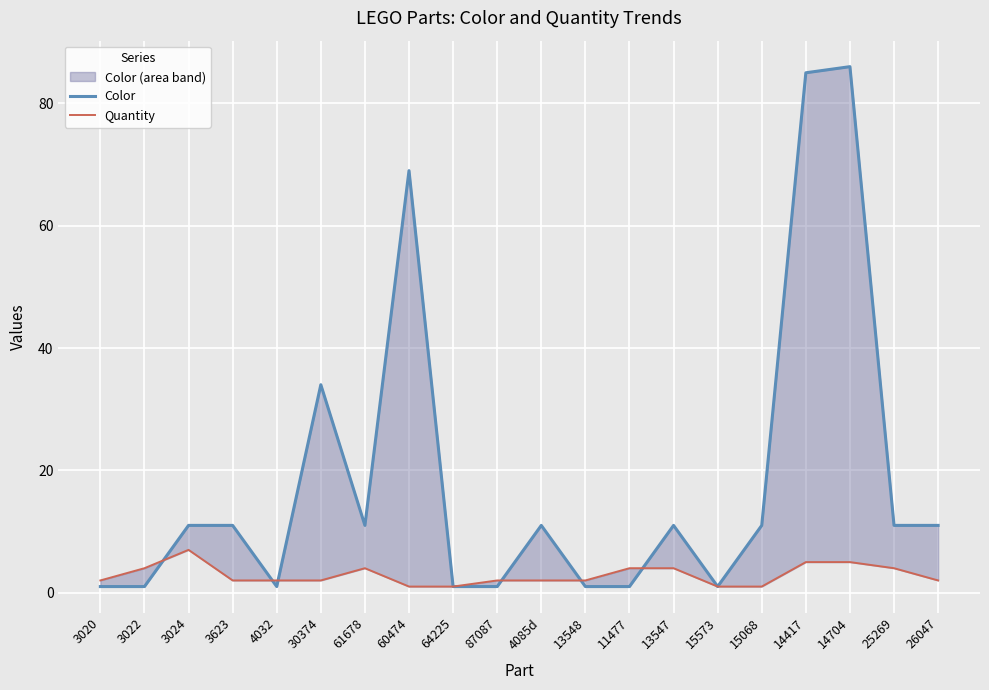

What is the spread (max minus min) of values at 3022?

3